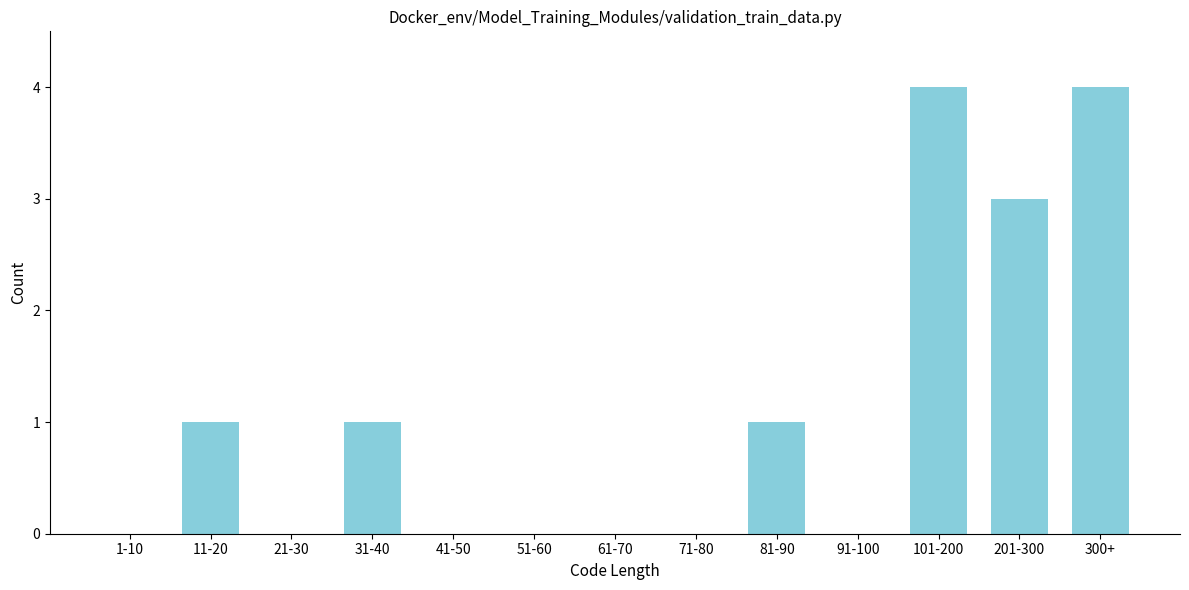

Reading left to right, list all the values displayed in this chart.

1-10=0	11-20=1	21-30=0	31-40=1	41-50=0	51-60=0	61-70=0	71-80=0	81-90=1	91-100=0	101-200=4	201-300=3	300+=4